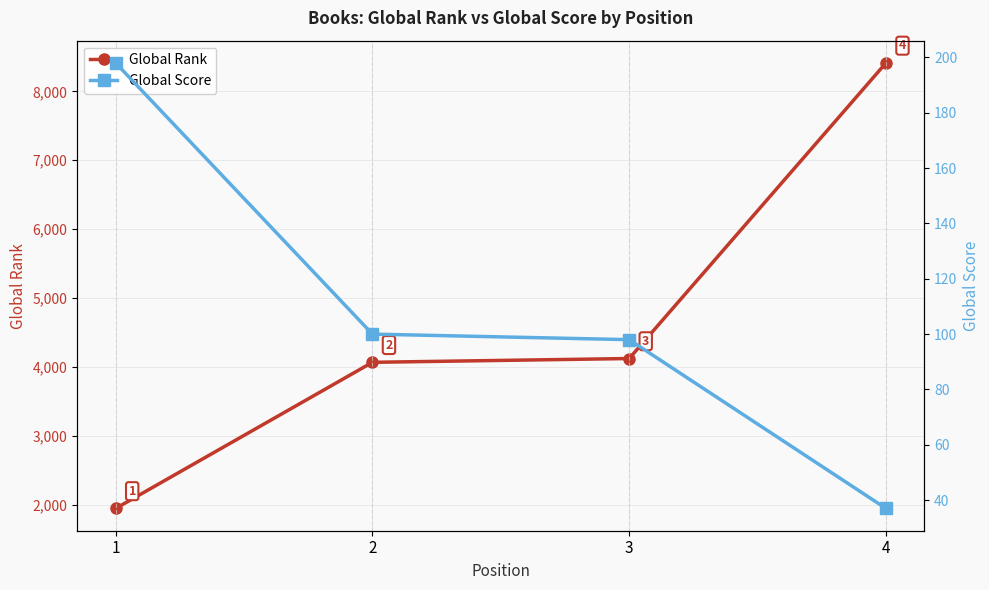

Reading right to left, list all the values displayed in this chart.

Global Rank: 4=8413	3=4121	2=4066	1=1944
Global Score: 4=37	3=98	2=100	1=198